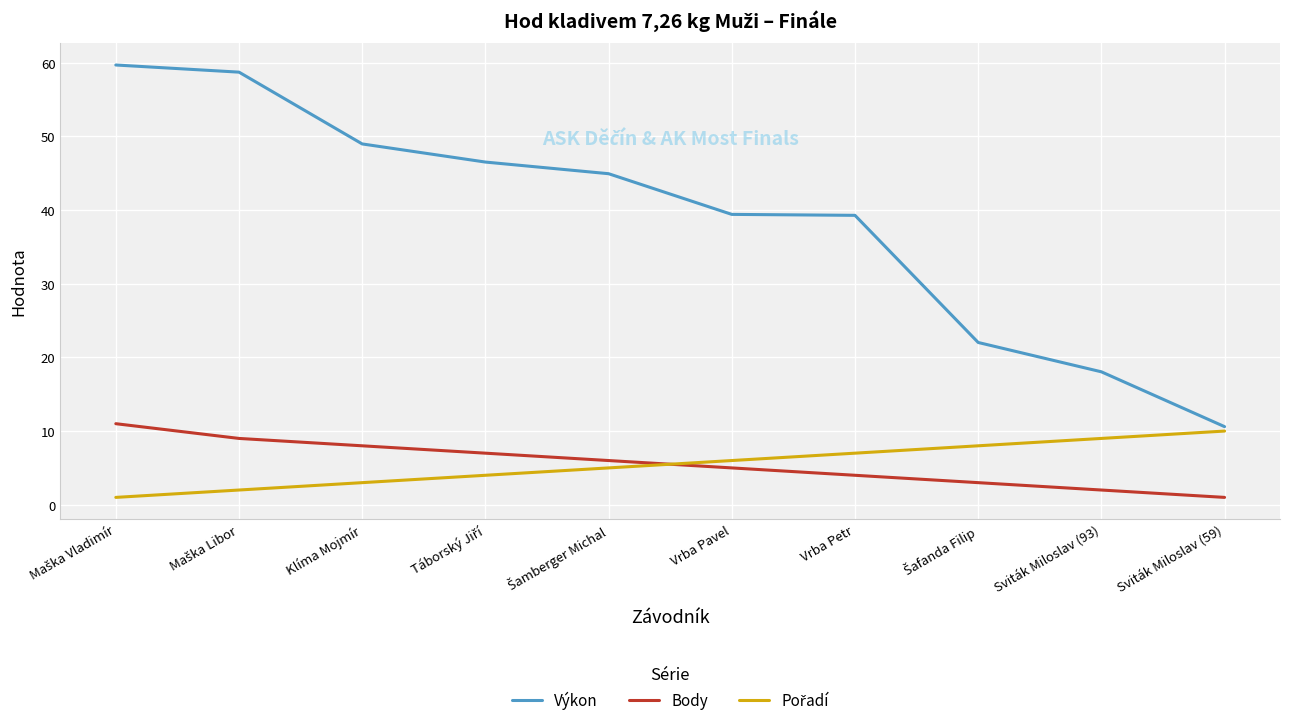

What position from the left is Vrba Petr?

7